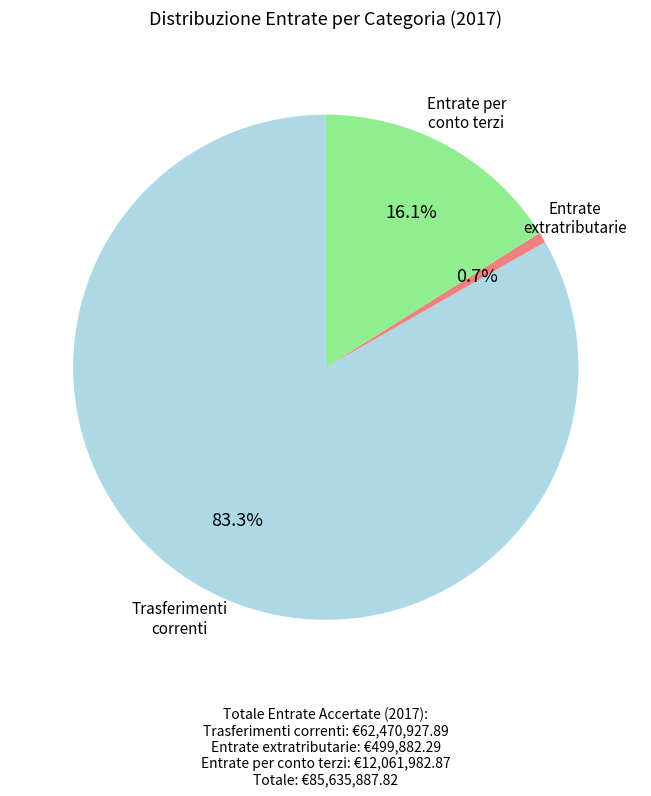

Is there a majority slice in this chart?

Yes